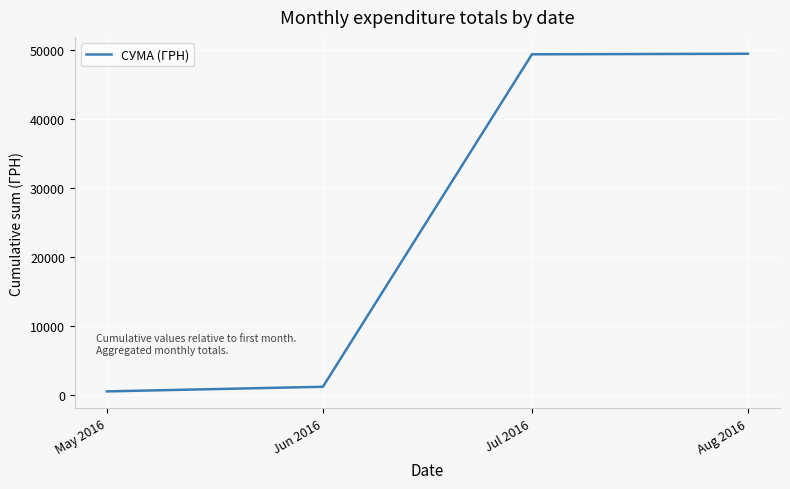

What is the difference between the values at Aug 2016 and Jul 2016?

77.4